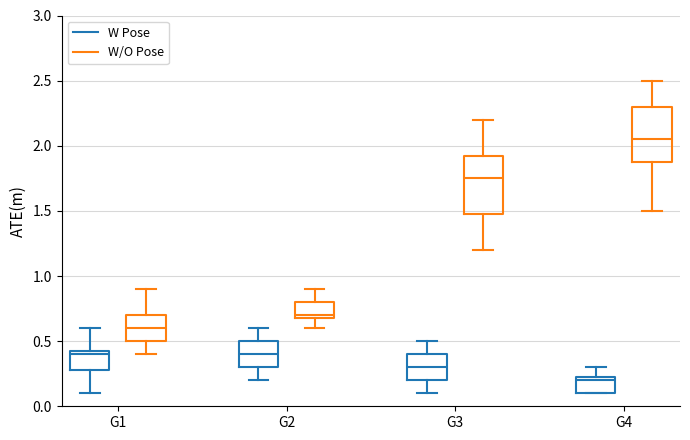

Reading left to right, transcribe this box plot: for each box, give where its median line is, the range the box spans, and where its two whiskers end, as read against the y-axis. The values are not printed on the chart, so give them approximately, as read against the axis.

G1 (W Pose): median 0.40, box 0.30 to 0.45, whiskers 0.10 to 0.60
G1 (W/O Pose): median 0.60, box 0.50 to 0.70, whiskers 0.40 to 0.90
G2 (W Pose): median 0.40, box 0.30 to 0.50, whiskers 0.20 to 0.60
G2 (W/O Pose): median 0.70 (just above the box's lower edge), box 0.70 to 0.80, whiskers 0.60 to 0.90
G3 (W Pose): median 0.30, box 0.20 to 0.40, whiskers 0.10 to 0.50
G3 (W/O Pose): median 1.75, box 1.50 to 1.95, whiskers 1.20 to 2.20
G4 (W Pose): median 0.20, box 0.10 to 0.25, whiskers 0.10 to 0.30
G4 (W/O Pose): median 2.05, box 1.90 to 2.30, whiskers 1.50 to 2.50